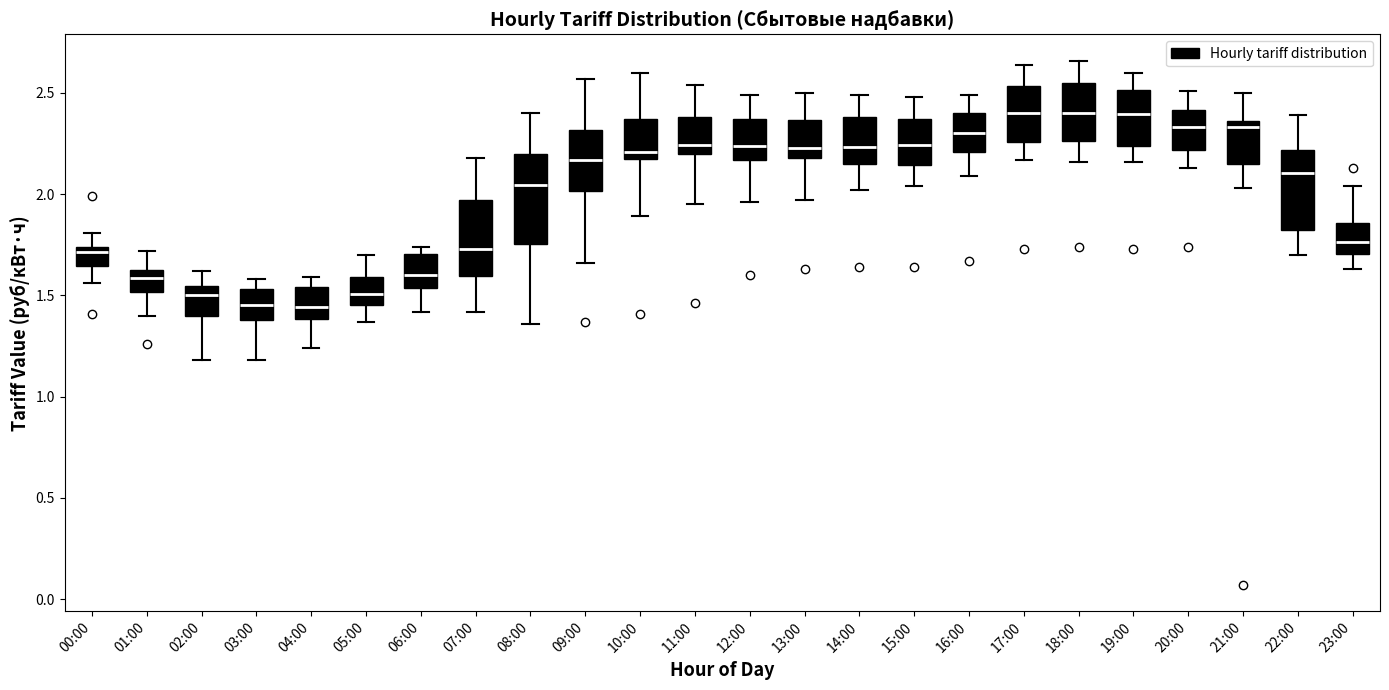

Where does the lower whisker of the box for 01:00 end on the y-axis? The values are not printed on the chart, so give them approximately, as read against the axis.

1.40